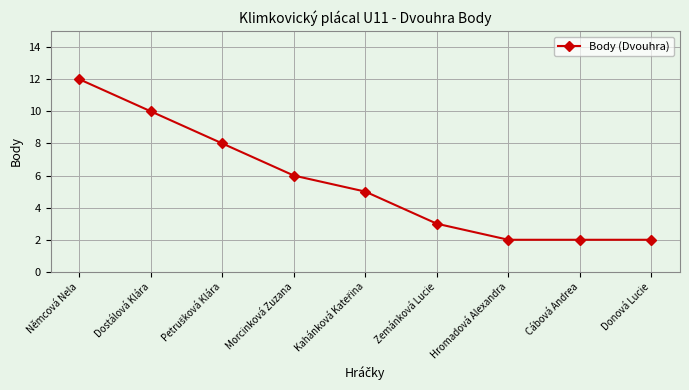

How many data points does each series have?

9